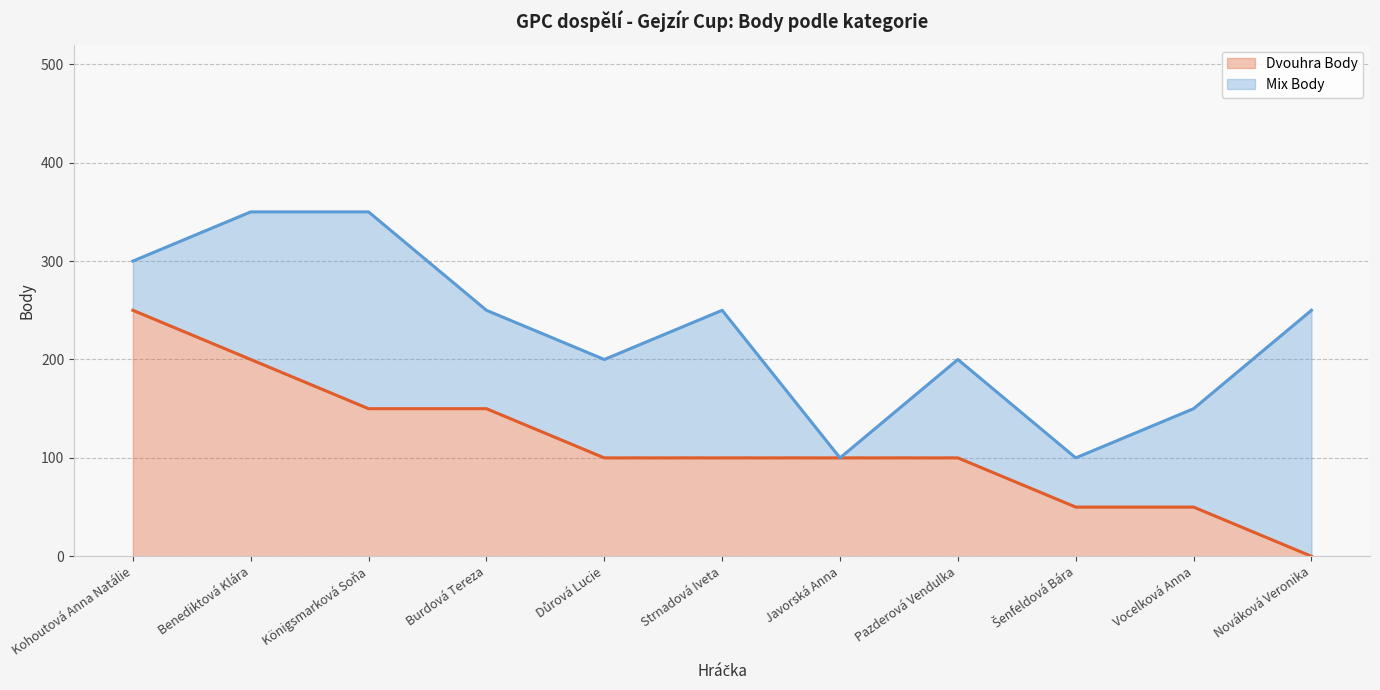

Between Burdová Tereza and Kohoutová Anna Natálie, which is larger?

Kohoutová Anna Natálie